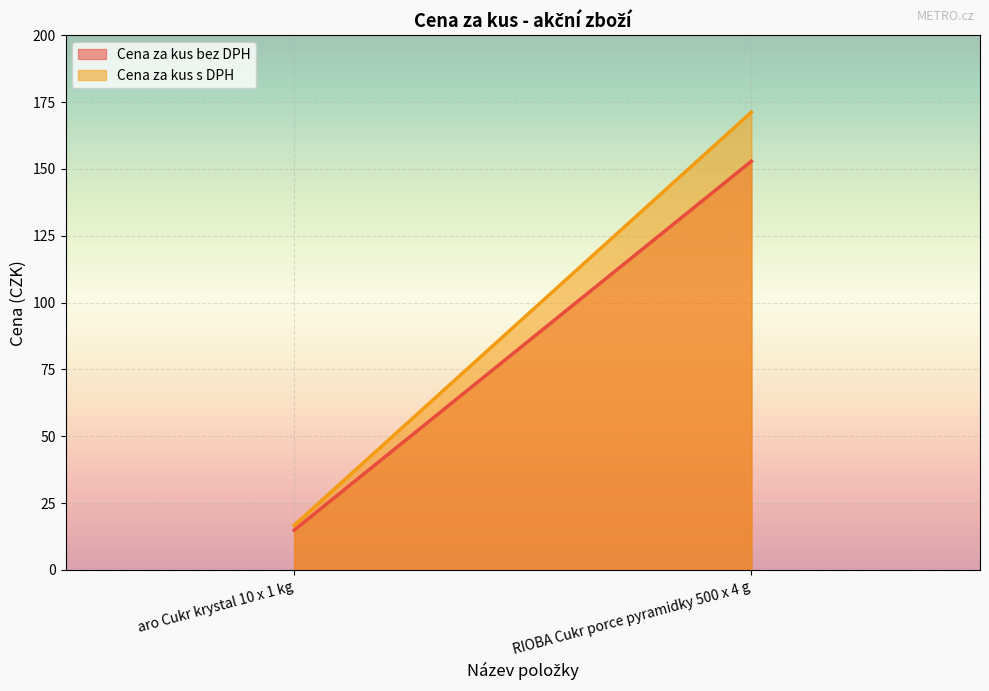

What position from the left is aro Cukr krystal 10 x 1 kg?

1